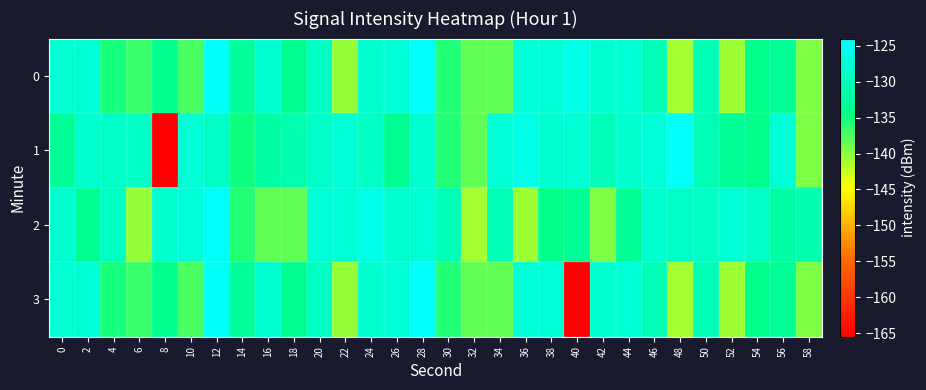

What is the maximum value shown in the chart?

-124.6